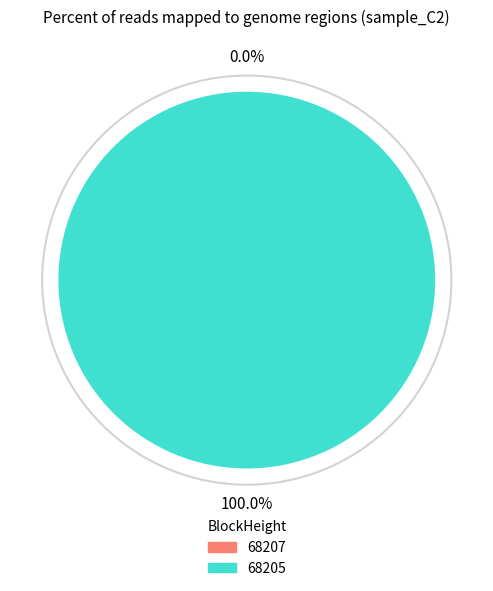

Is there any slice that represents more than half of the pie?

Yes